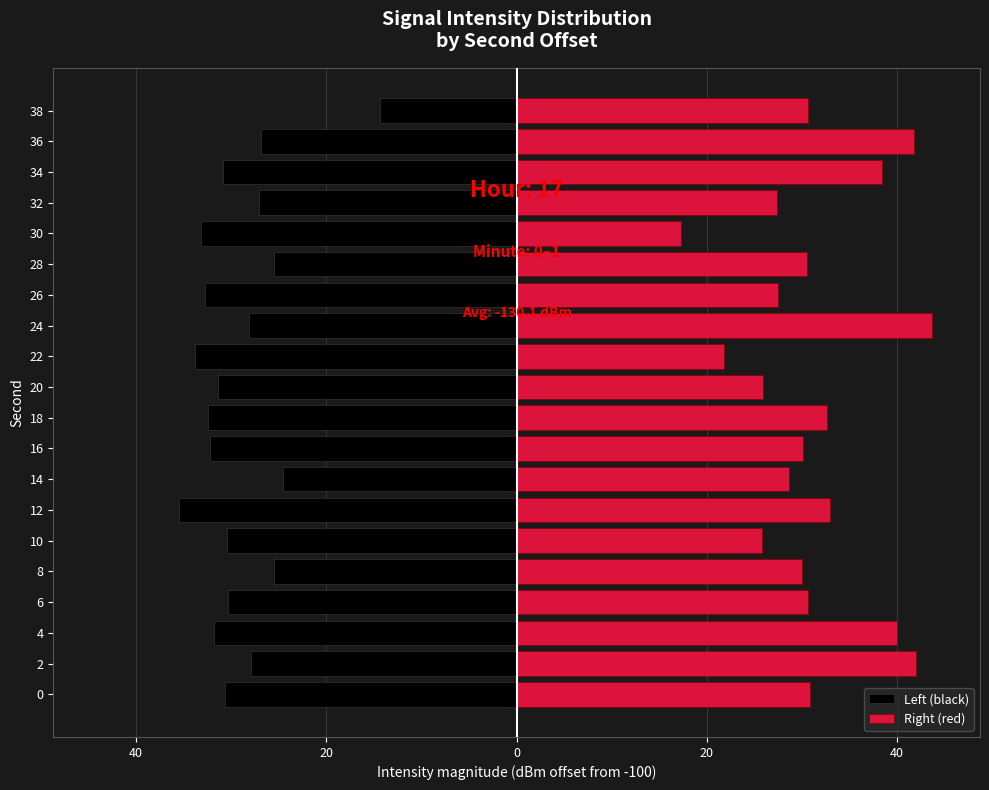

What is the maximum value shown in the chart?

43.7